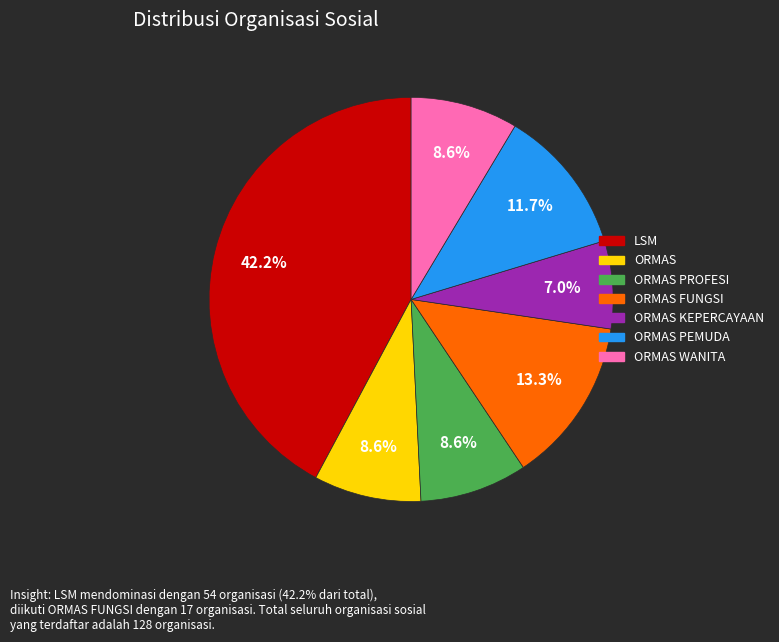

Is there a majority slice in this chart?

No